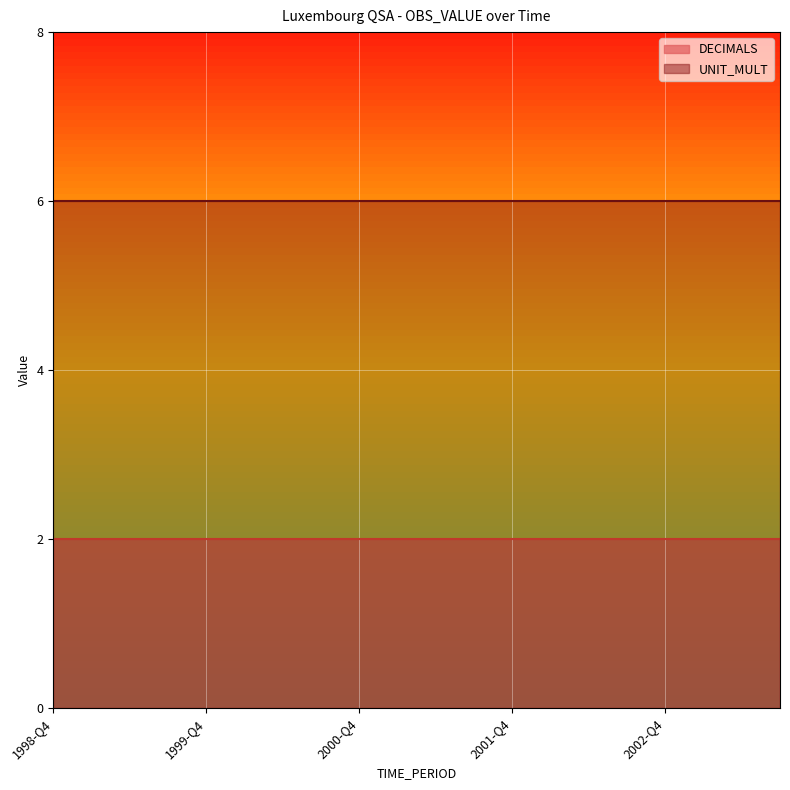

True or false: UNIT_MULT has a value of 9 at 1999-Q3.

False